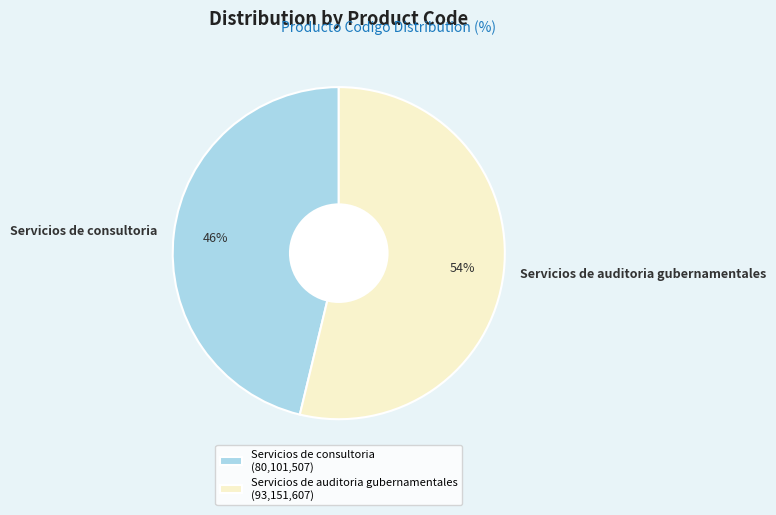

Approximately how many times larger is the value at Servicios de auditoria gubernamentales compared to Servicios de consultoria?

1.2